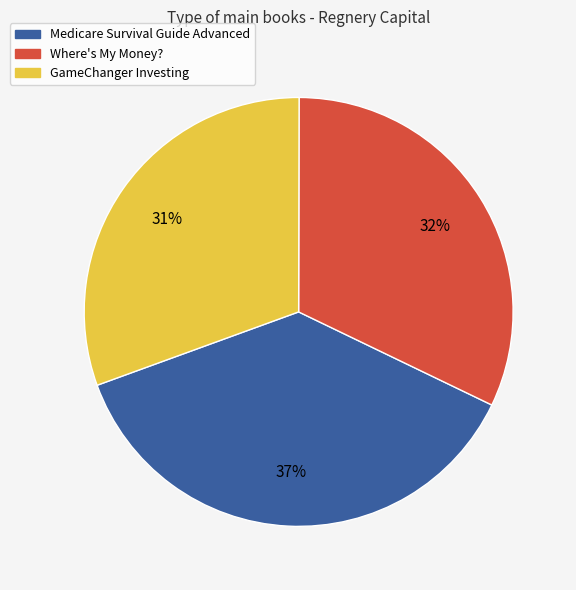

To the nearest percent, what is the average slice percentage?

33%